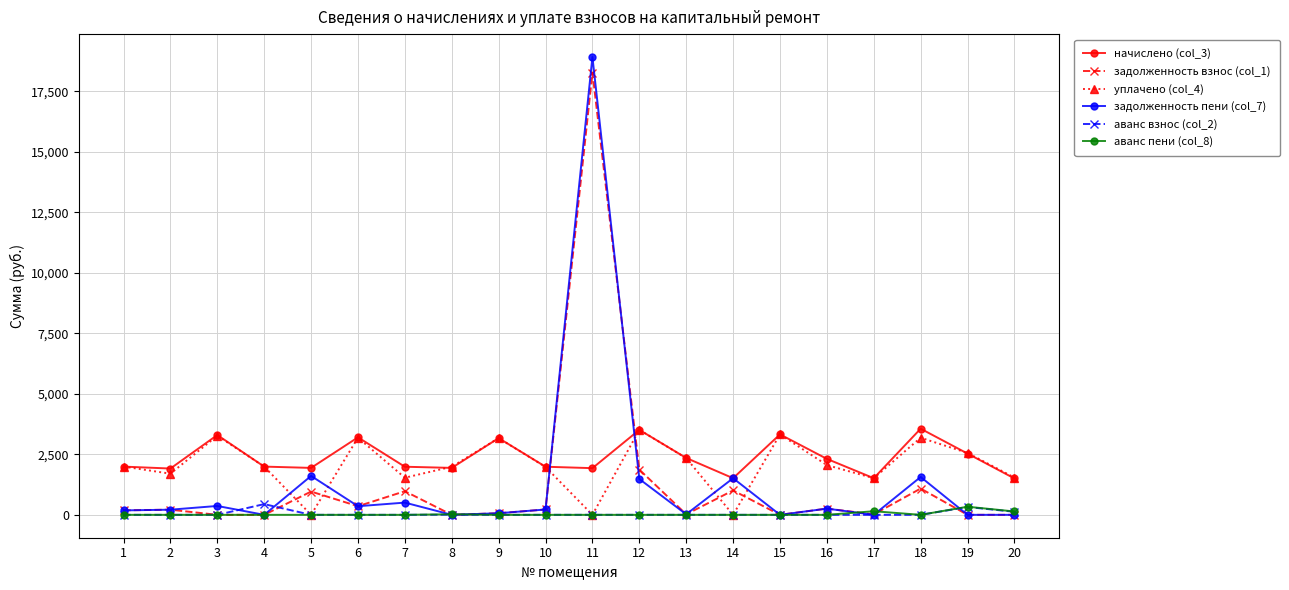

At how many categories does at least one series exceed 13767?

1